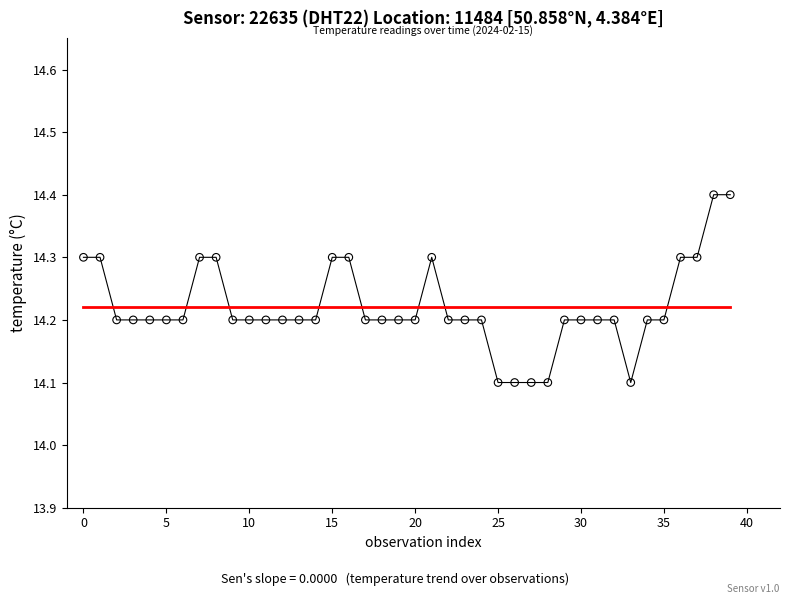

What is the range of Y values (max minus min)?

0.3